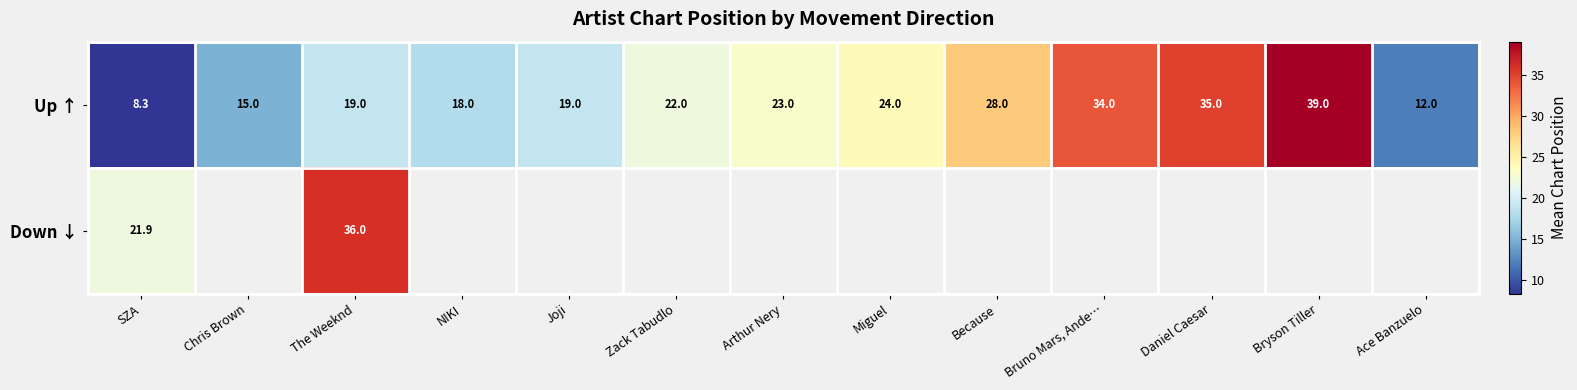

What is the spread (max minus min) of values at The Weeknd?

17.0